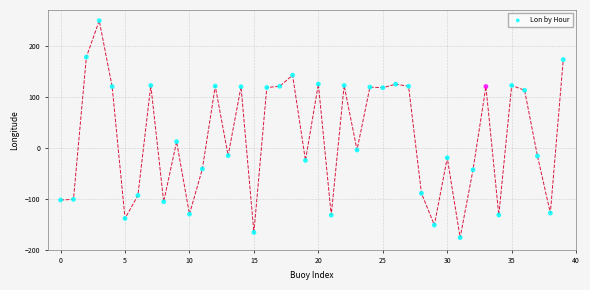

What is the range of Y values (max minus min)?

425.1